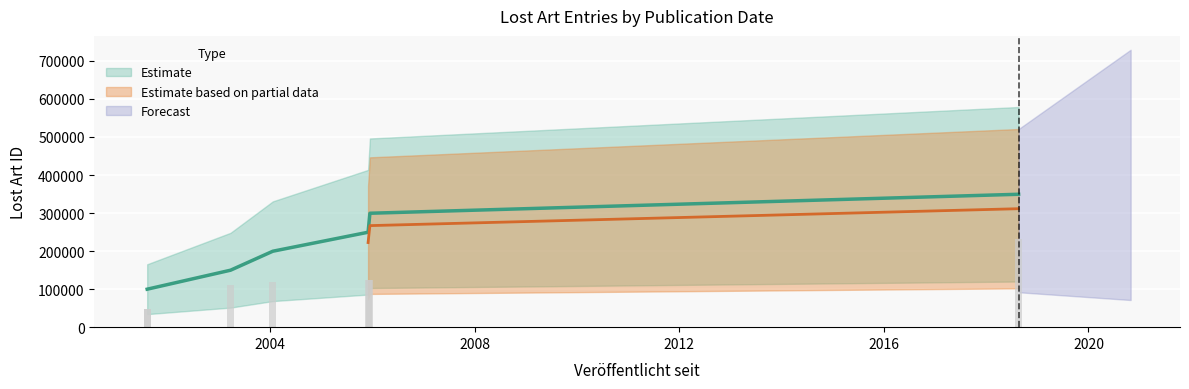

What is the difference between the second highest and second lowest values?

76699.2